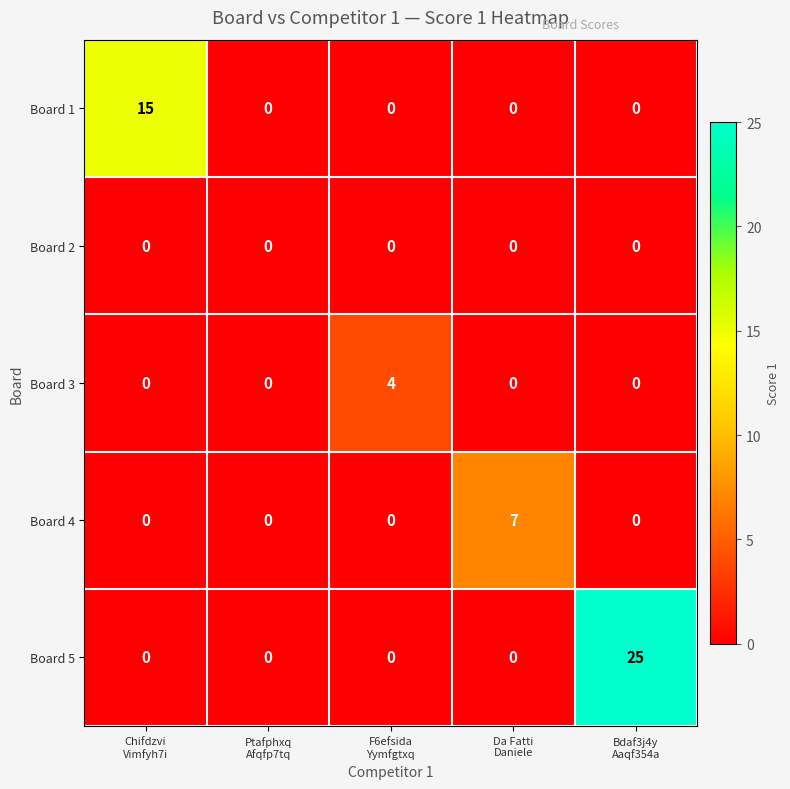

Reading left to right, transcribe all the data shown in this chart.

Board 1: 15	0	0	0	0
Board 2: 0	0	0	0	0
Board 3: 0	0	4	0	0
Board 4: 0	0	0	7	0
Board 5: 0	0	0	0	25